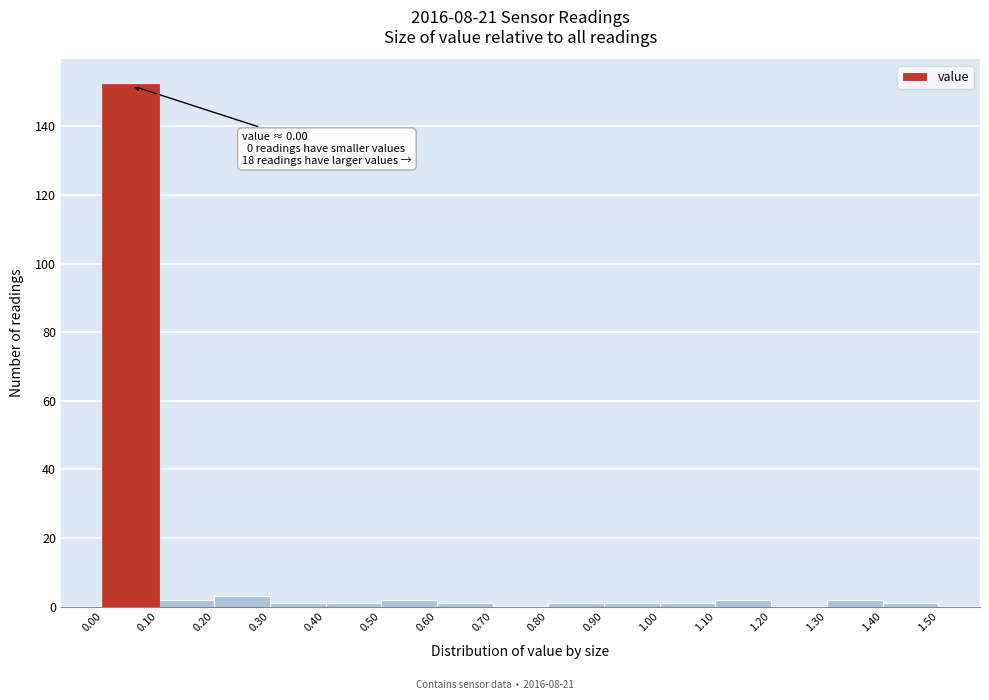

Which range on the x-axis has the tallest bar?

0.00 to 0.10